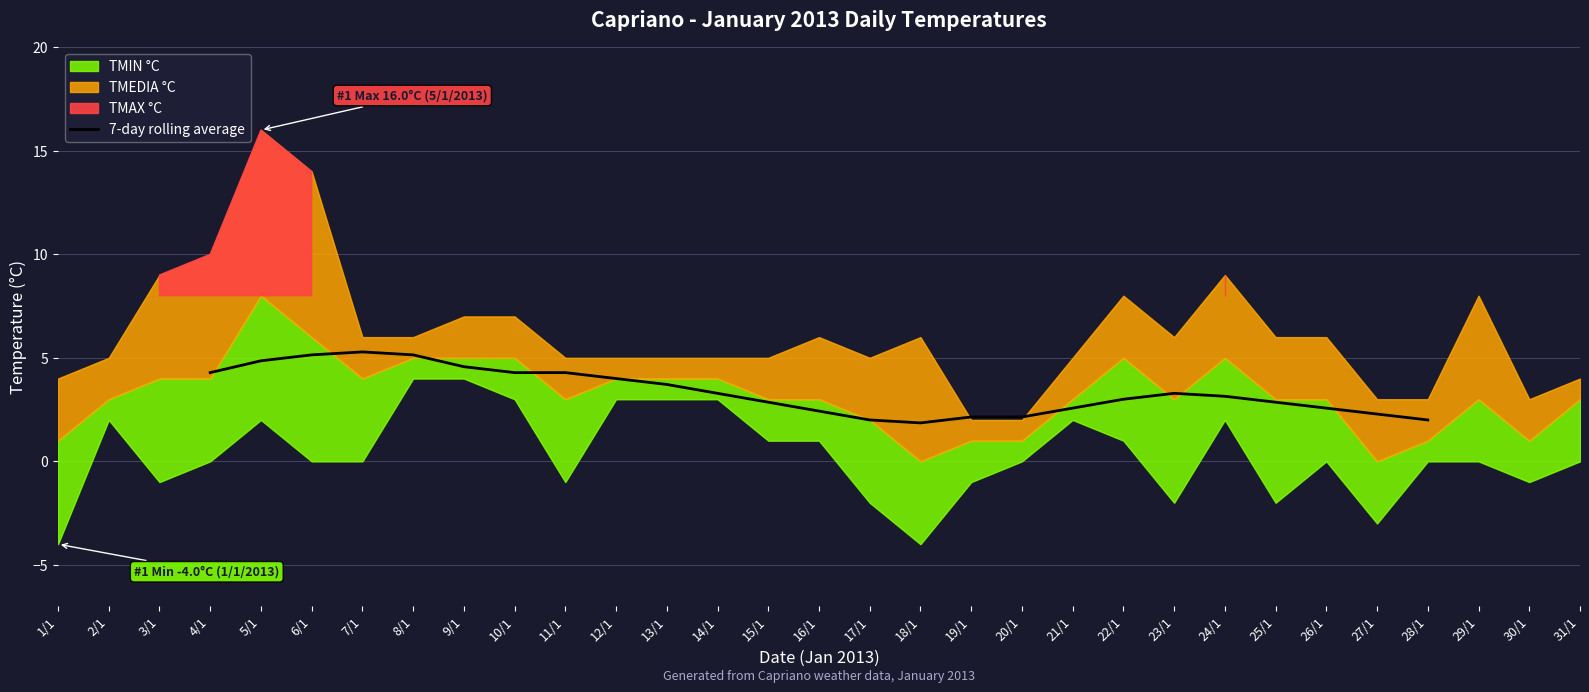

Count the number of categories in the chart.

31